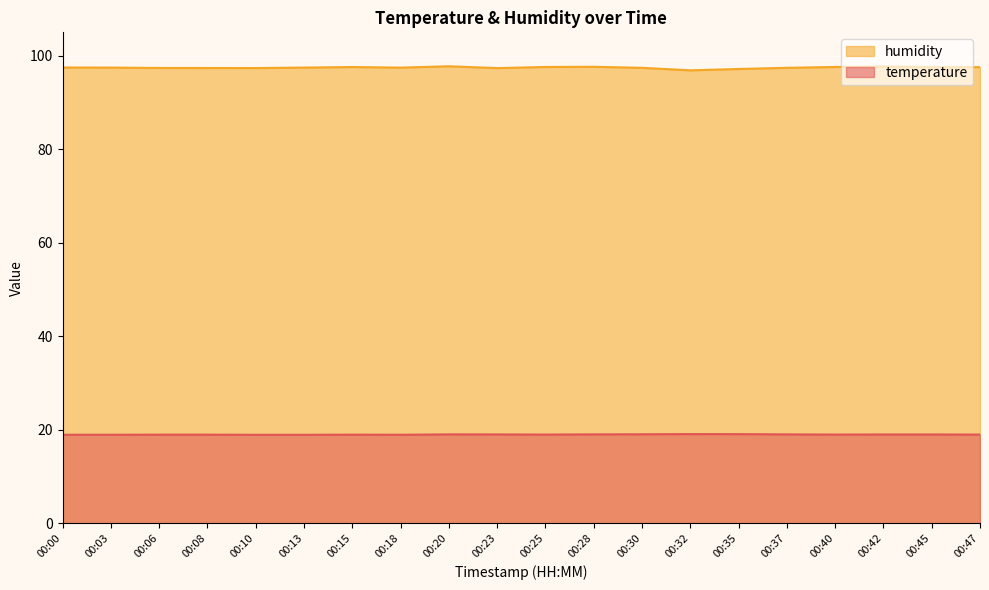

Reading left to right, what are all the values shown in this chart?

temperature: 00:00=18.9	00:03=18.9	00:06=18.9	00:08=18.9	00:10=18.9	00:13=18.9	00:15=18.9	00:18=18.9	00:20=19.0	00:23=19.0	00:25=19.0	00:28=19.0	00:30=19.0	00:32=19.1	00:35=19.1	00:37=19.0	00:40=19.0	00:42=19.0	00:45=19.0	00:47=19.0
humidity: 00:00=97.5	00:03=97.5	00:06=97.4	00:08=97.4	00:10=97.4	00:13=97.5	00:15=97.6	00:18=97.5	00:20=97.7	00:23=97.3	00:25=97.6	00:28=97.6	00:30=97.4	00:32=96.9	00:35=97.2	00:37=97.4	00:40=97.6	00:42=97.7	00:45=97.5	00:47=97.5